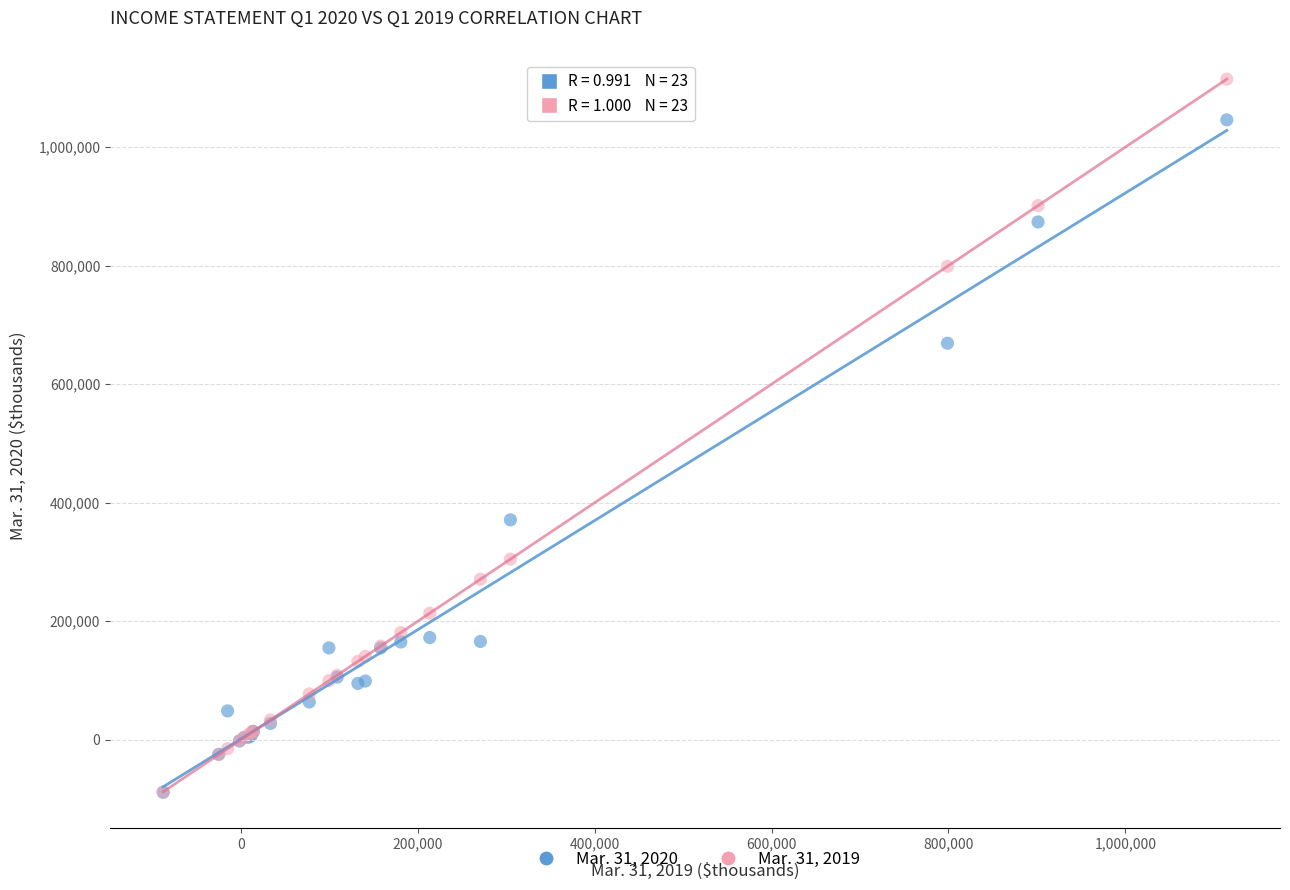

Across all series, what Y value is closest to 512977?

371031